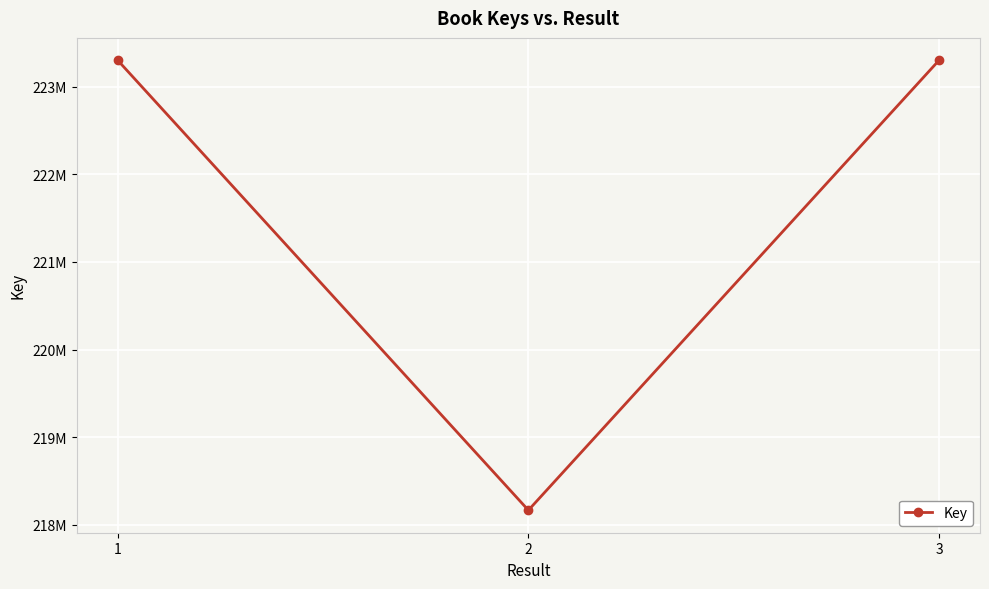

What is the sum of all values?

664762843